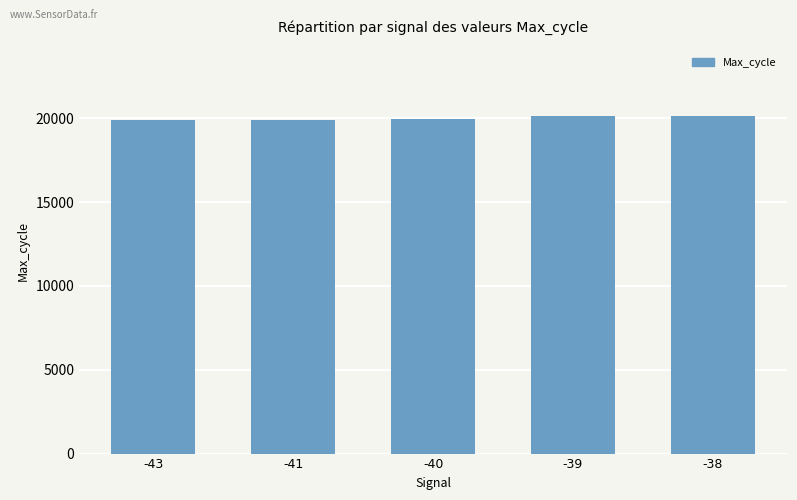

The chart shows a value of 19907 at -41. True or false?

True